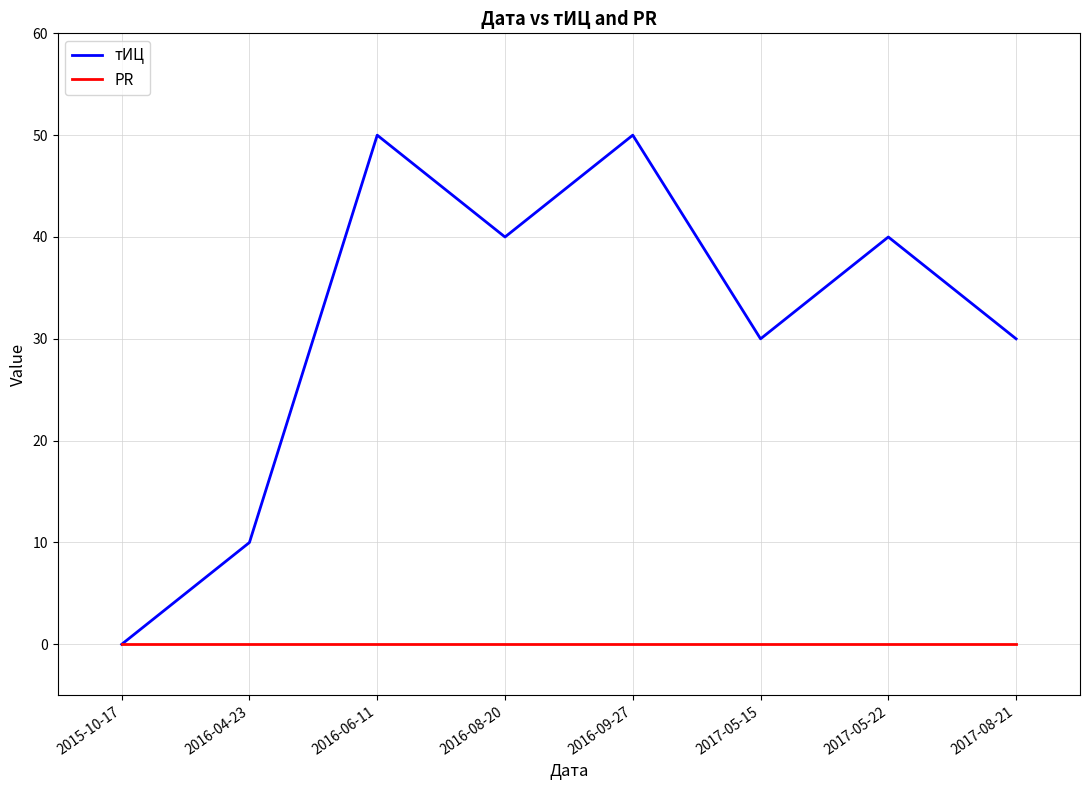

Reading left to right, extract all data points from this chart.

тИЦ: 2015-10-17=0	2016-04-23=10	2016-06-11=50	2016-08-20=40	2016-09-27=50	2017-05-15=30	2017-05-22=40	2017-08-21=30
PR: 2015-10-17=0	2016-04-23=0	2016-06-11=0	2016-08-20=0	2016-09-27=0	2017-05-15=0	2017-05-22=0	2017-08-21=0